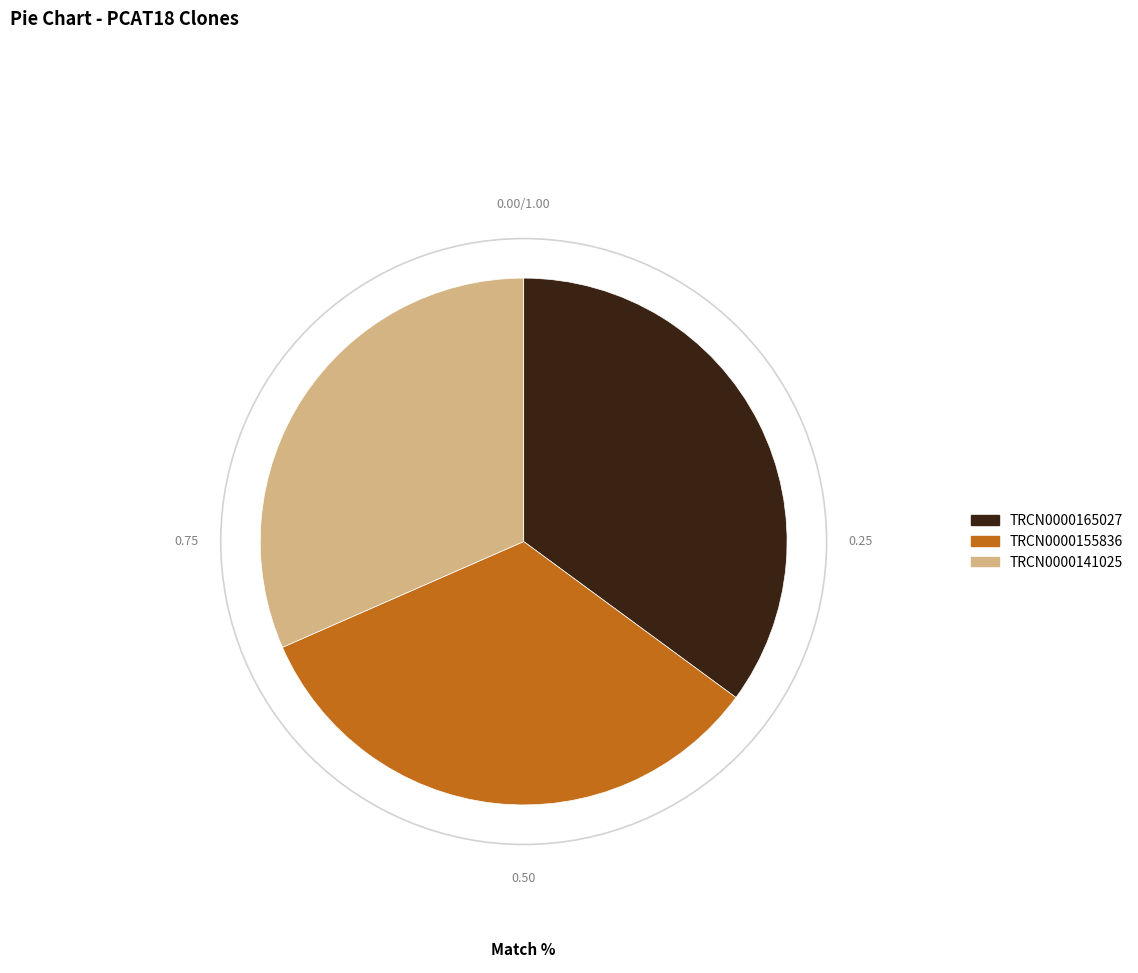

Is it true that TRCN0000141025 is 19% of the pie?

False